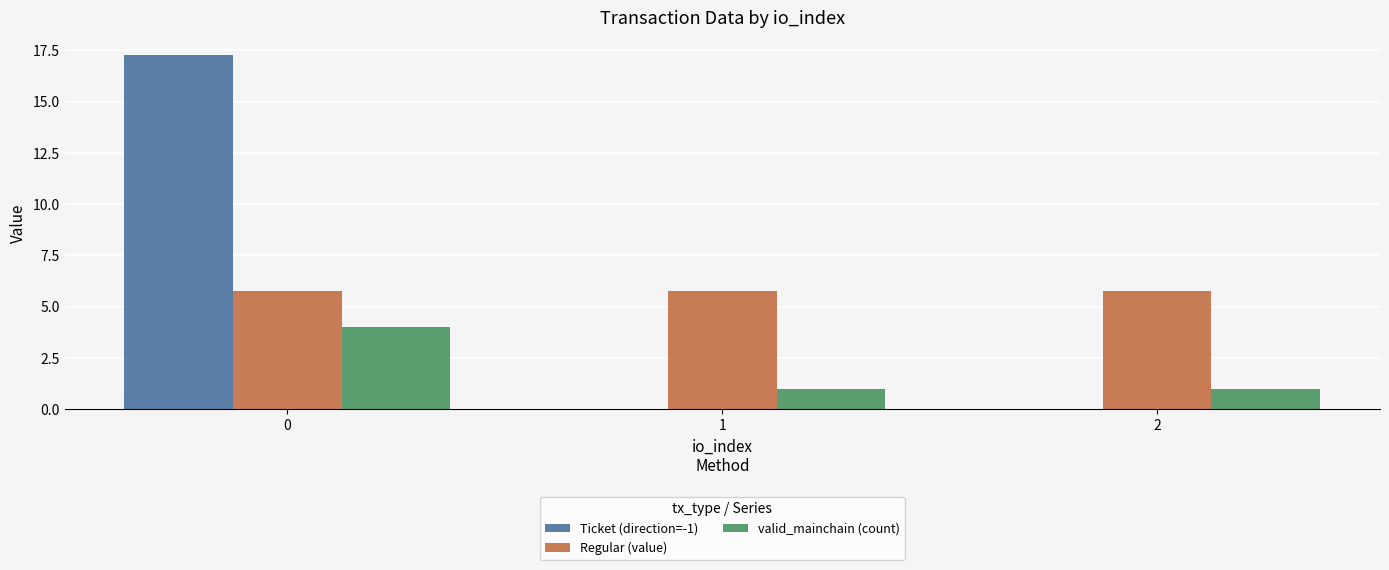

Reading left to right, what are all the values shown in this chart?

Ticket (direction=-1): 0=17.3	1=0.0	2=0.0
Regular (value): 0=5.8	1=5.8	2=5.8
valid_mainchain (count): 0=4.0	1=1.0	2=1.0